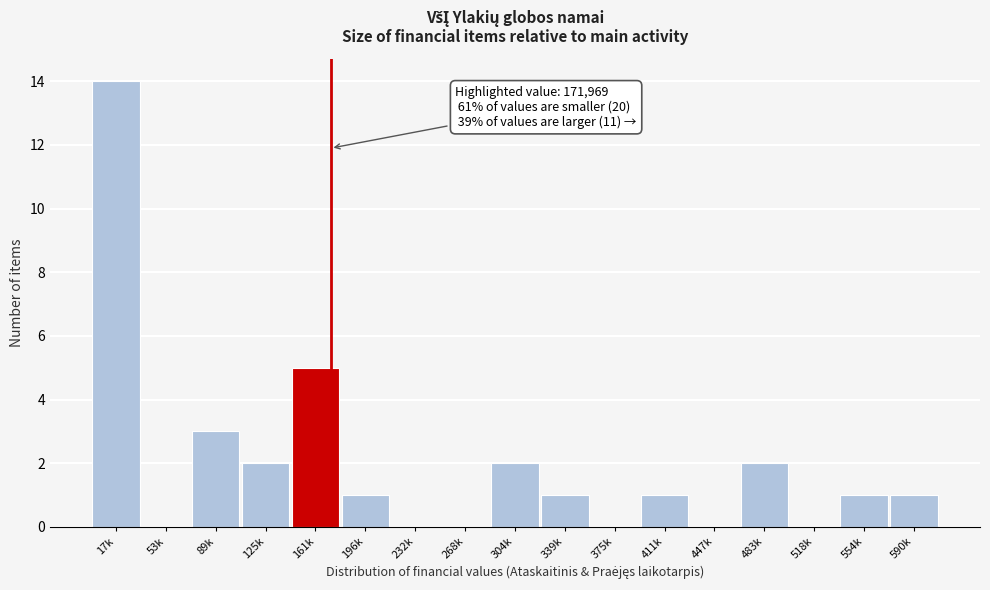

Reading left to right, what are all the values shown in this chart?

17k=14	53k=0	89k=3	125k=2	161k=5	196k=1	232k=0	268k=0	304k=2	339k=1	375k=0	411k=1	447k=0	483k=2	518k=0	554k=1	590k=1